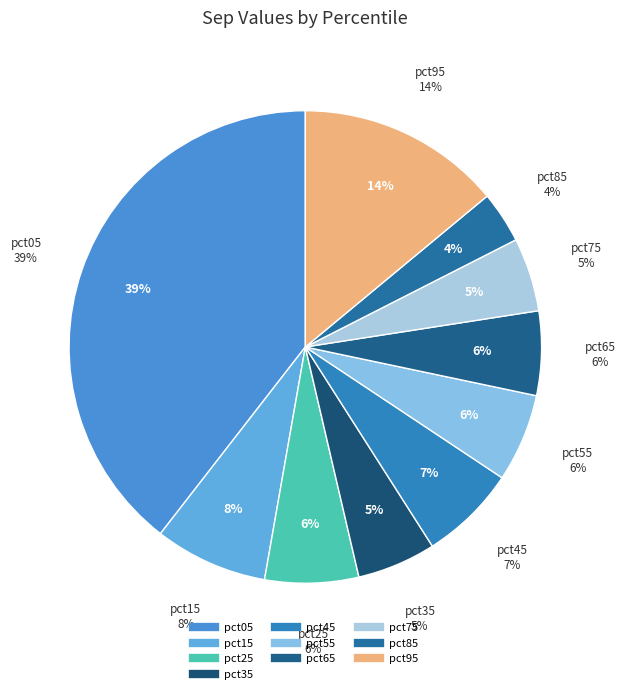

To the nearest percent, what portion does pct35 represent?

5%